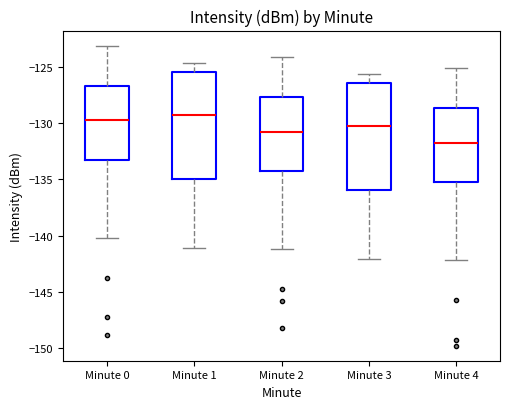

Reading left to right, transcribe this box plot: for each box, give where its median line is, the range the box spans, and where its two whiskers end, as read against the y-axis. The values are not printed on the chart, so give them approximately, as read against the axis.

Minute 0: median -129.5, box -133.0 to -126.5, whiskers -140.0 to -123.0
Minute 1: median -129.0, box -135.0 to -125.5, whiskers -141.0 to -124.5
Minute 2: median -130.5, box -134.0 to -127.5, whiskers -141.0 to -124.0
Minute 3: median -130.0, box -136.0 to -126.5, whiskers -142.0 to -125.5
Minute 4: median -131.5, box -135.0 to -128.5, whiskers -142.0 to -125.0